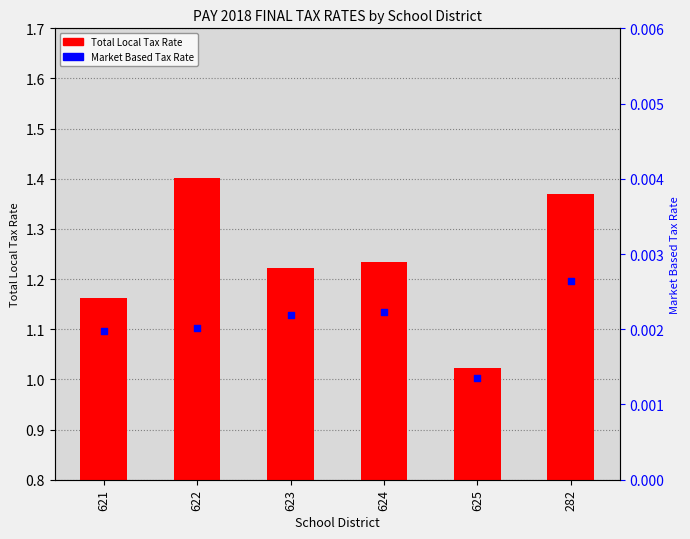

Which series reaches the minimum Y coordinate?

Market Based Tax Rate